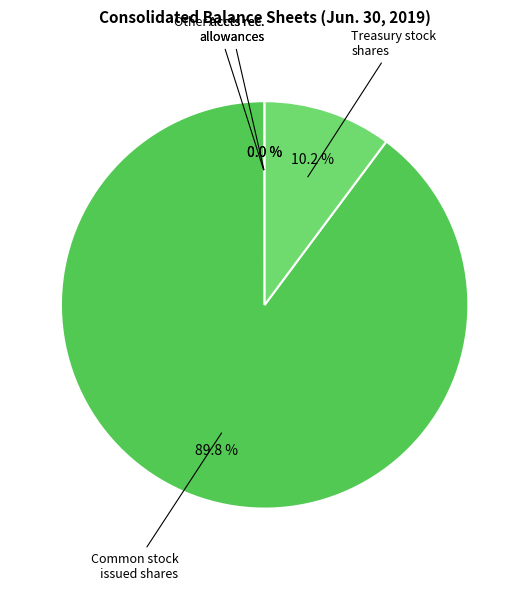

Is there a majority slice in this chart?

Yes